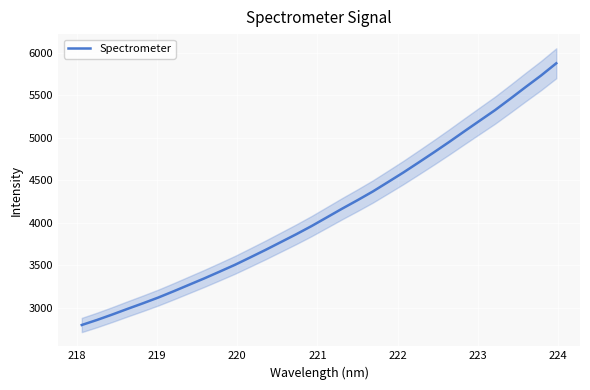

What is the maximum value for Spectrometer?

5874.3